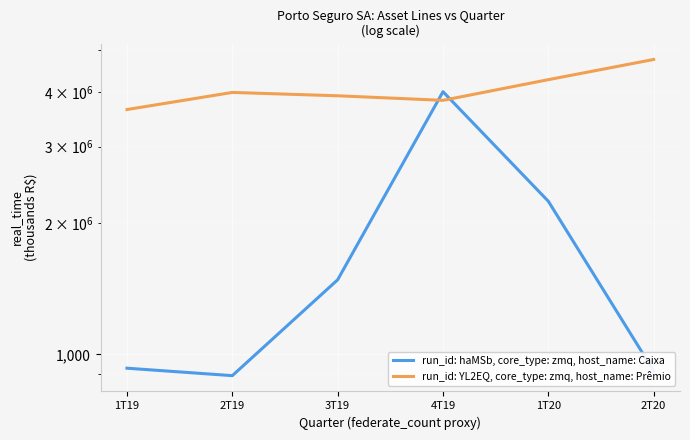

True or false: Caixa e equivalentes de caixa and Prêmios a receber de segurados cross at least once.

True